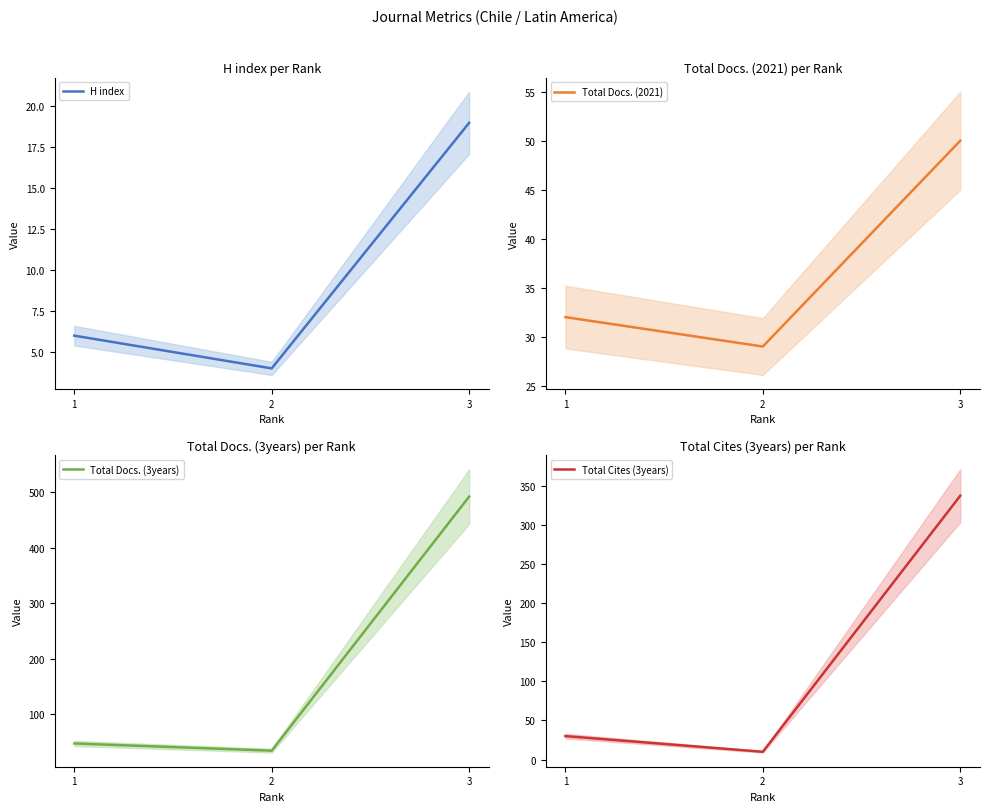

List the labels in order of H index value, smallest first.

2, 1, 3